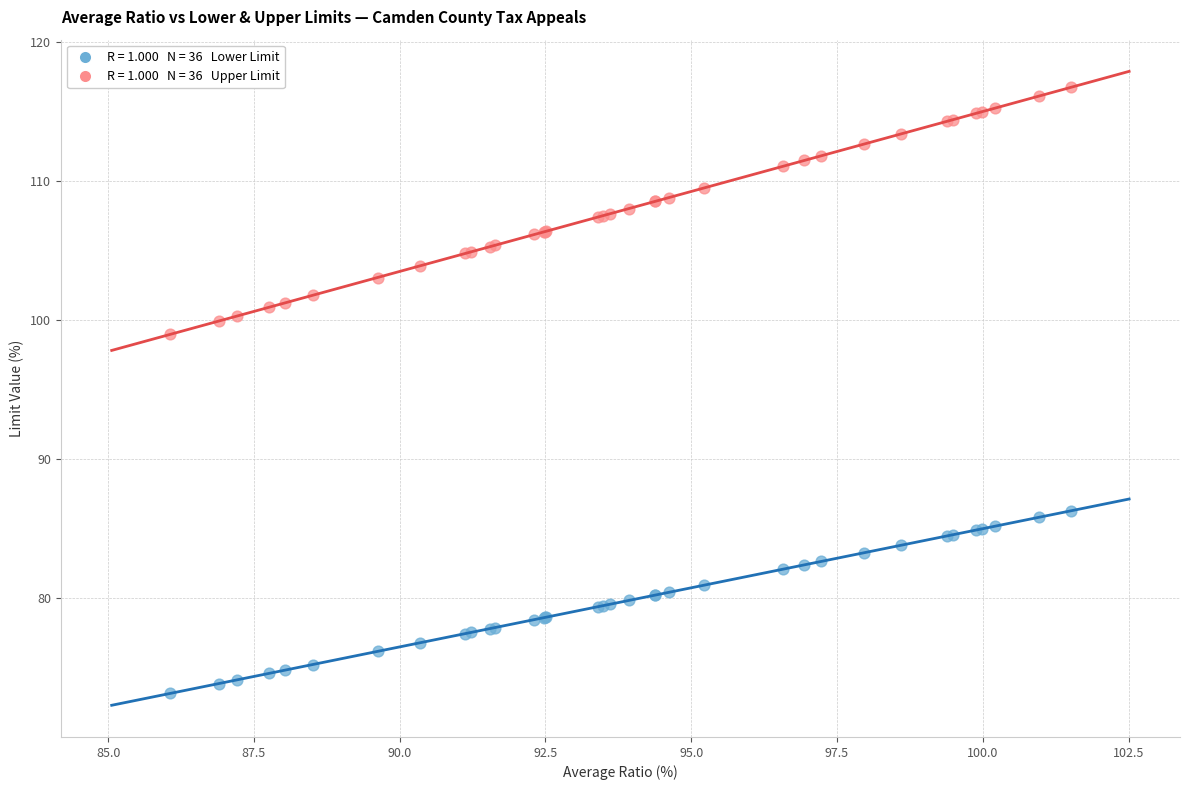

Across all series, what Y value is closest to 94?

99.0